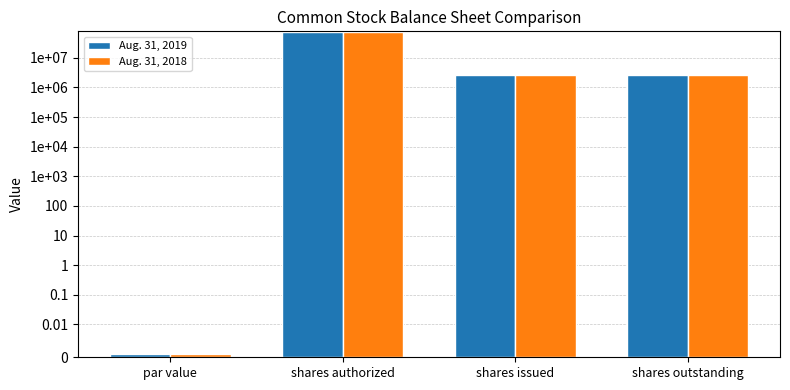

Which series has the largest total across all categories?

Aug. 31, 2019